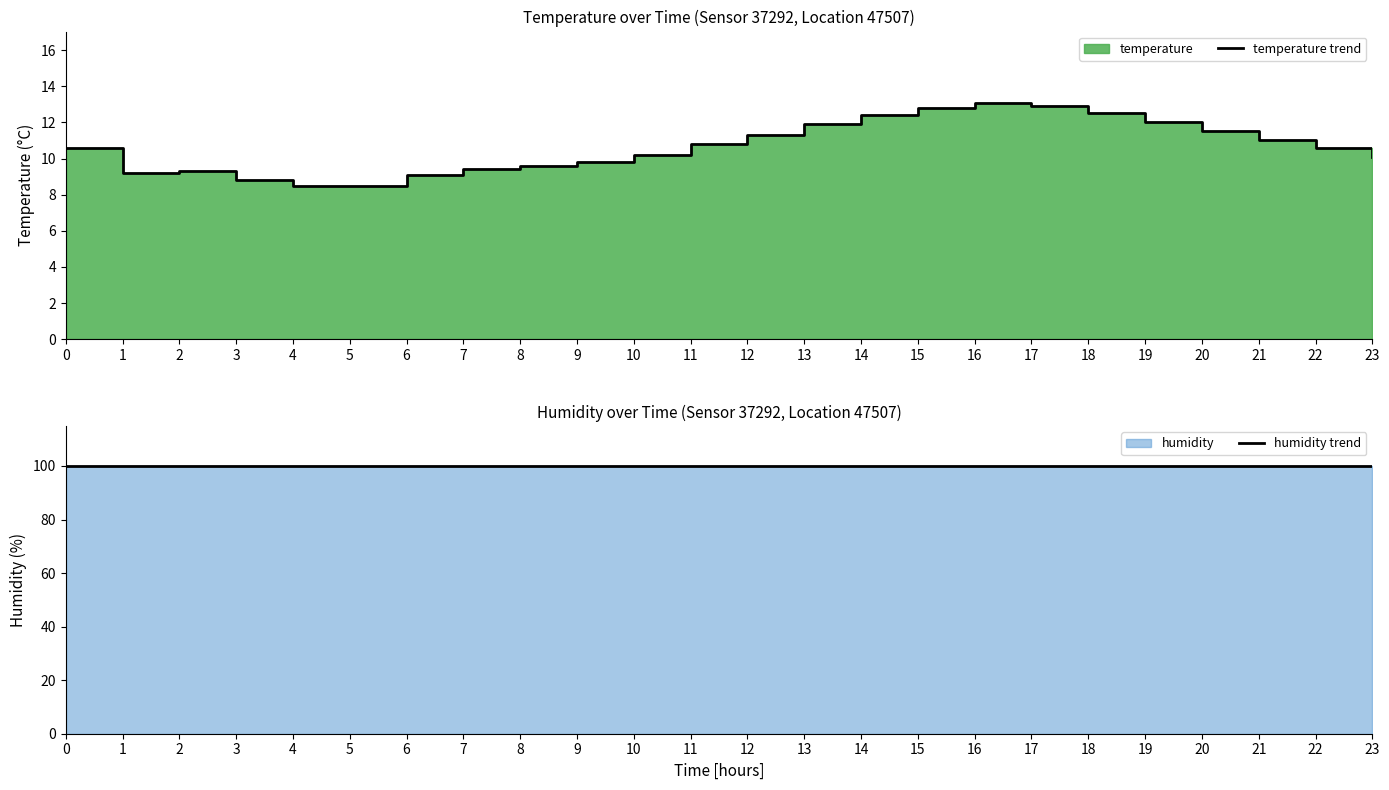

What value does the humidity trend series have at 23?

99.9